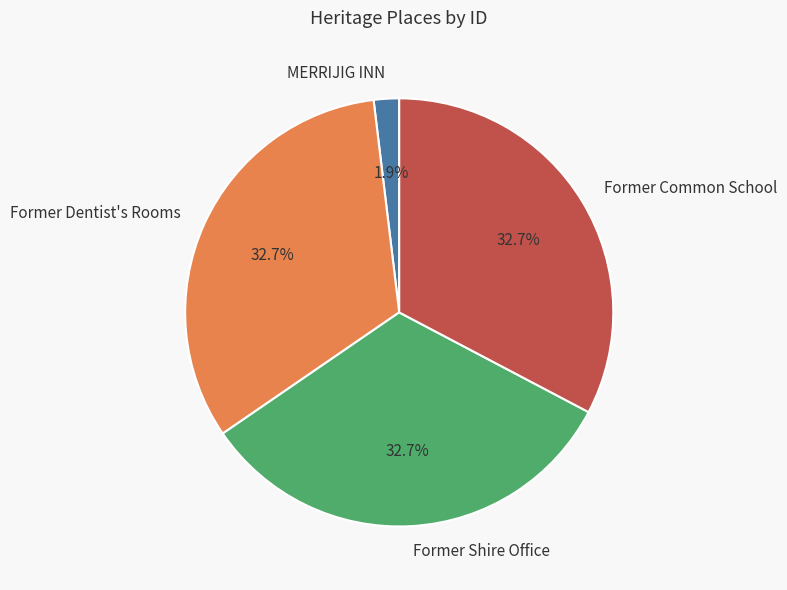

To the nearest percent, what is the combined percentage of Former Common School and Former Dentist's Rooms?

65%